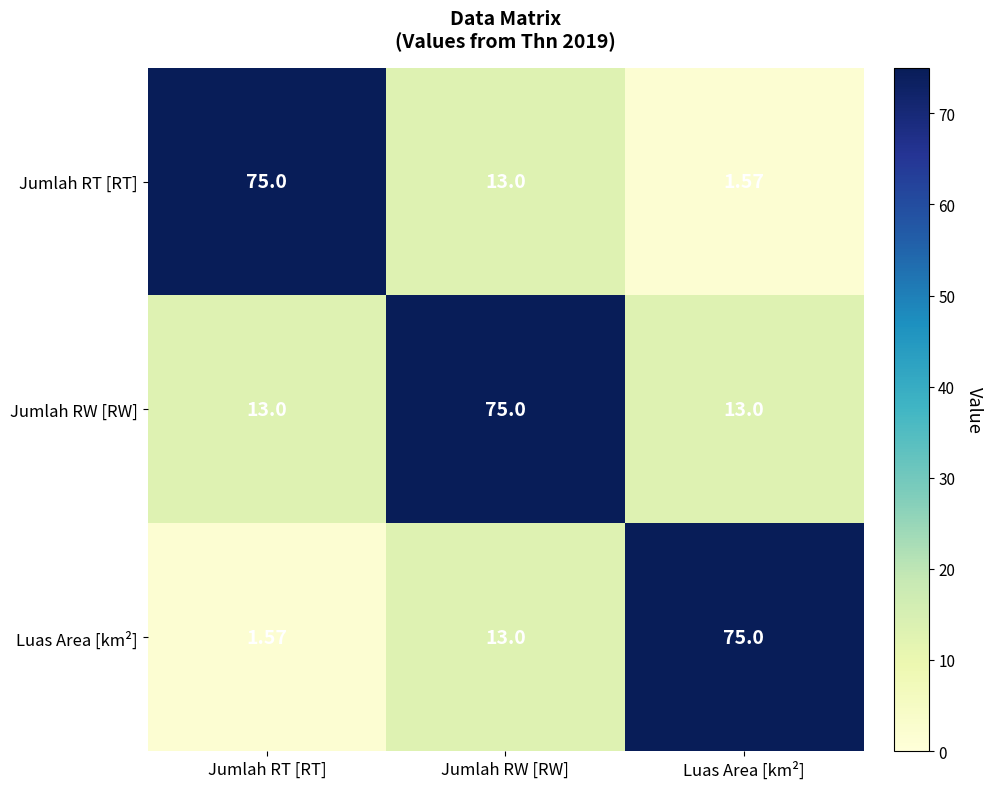

Where is Jumlah RT [RT] nearest to the value 38?

Jumlah RW [RW]